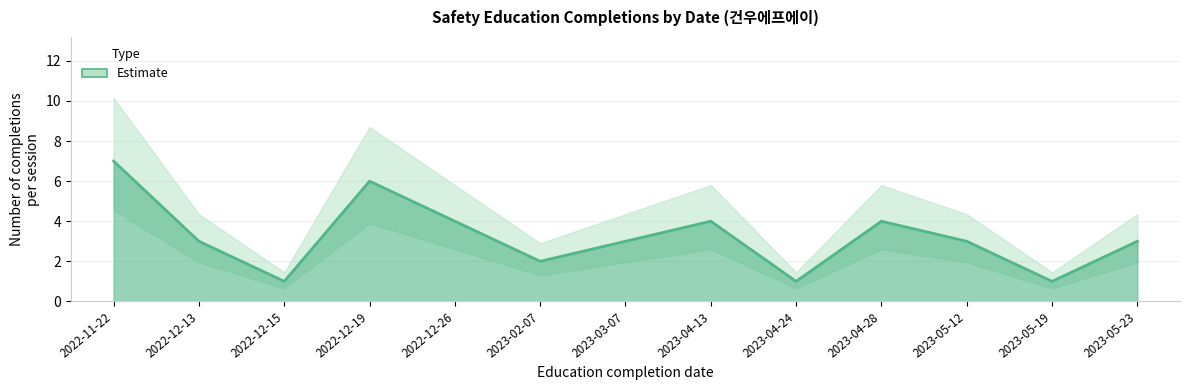

What is the label of the 1st point from the right?

2023-05-23